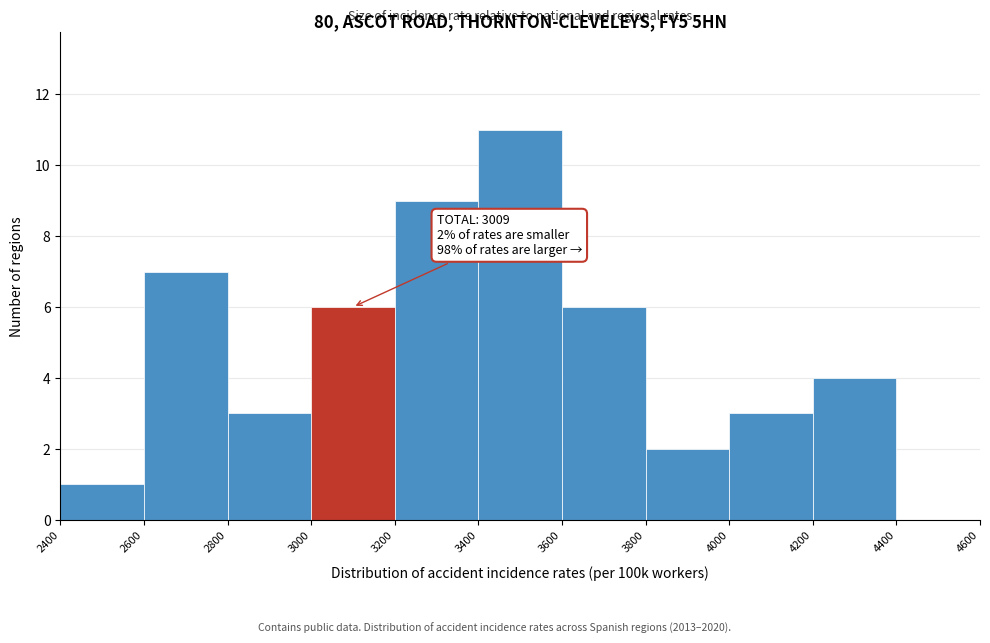

Over which range of the x-axis is the bar tallest?

3400 to 3600